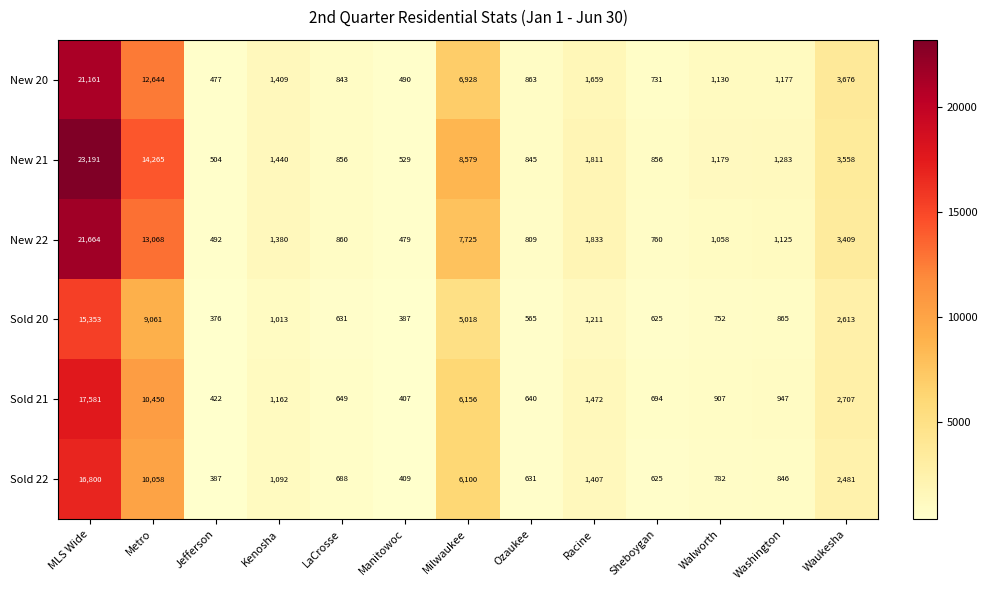

The value of Sold 22 at Washington is 1214. True or false?

False